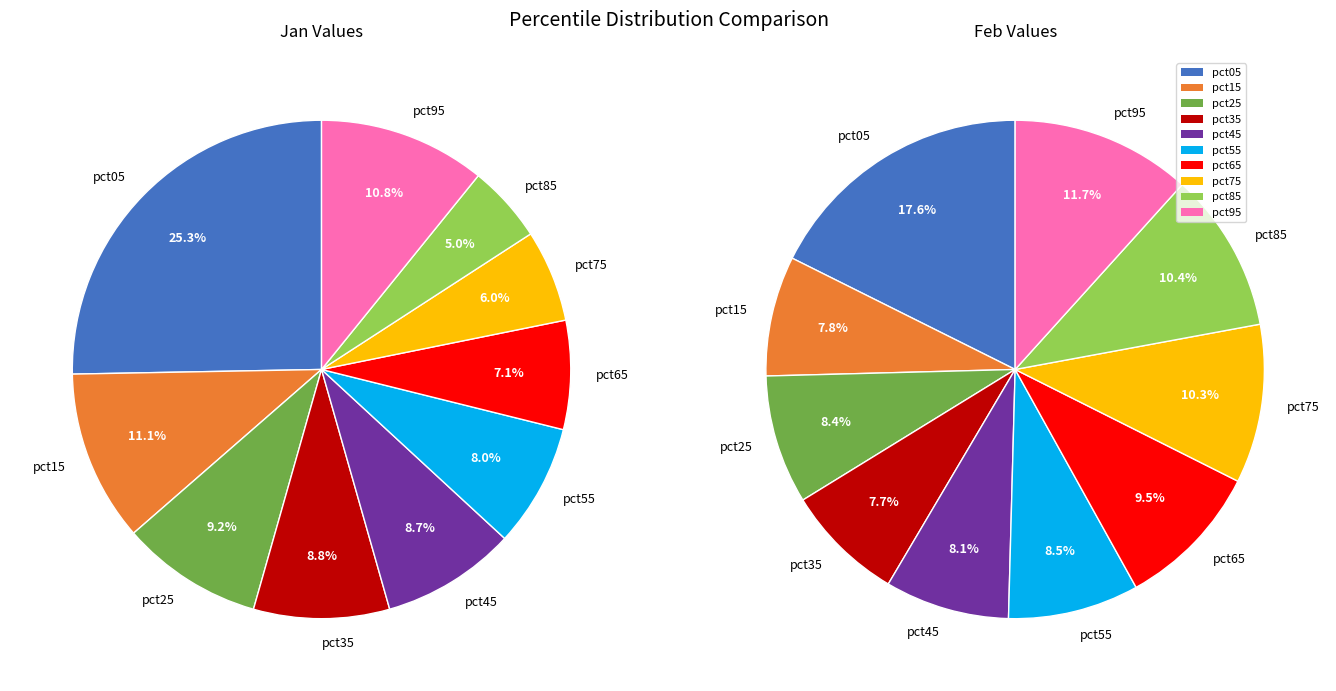

The 3 slice represents 16% of the pie. True or false?

False